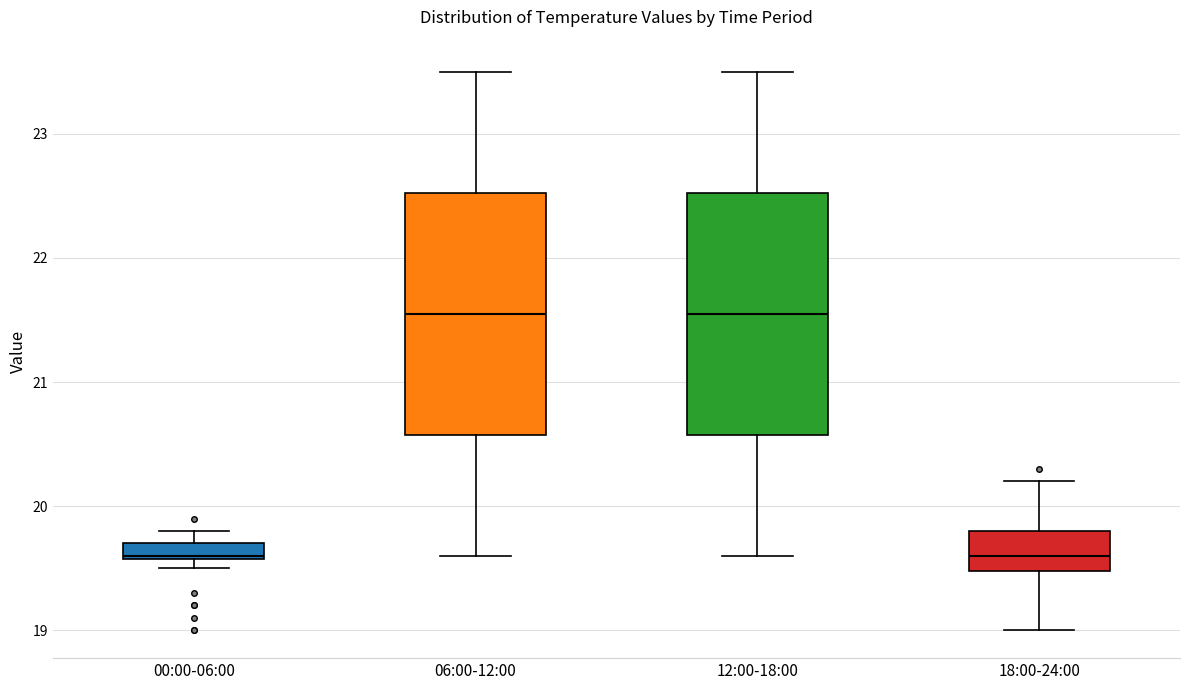

Where does the upper whisker of the box for 00:00-06:00 end on the y-axis? The values are not printed on the chart, so give them approximately, as read against the axis.

19.8